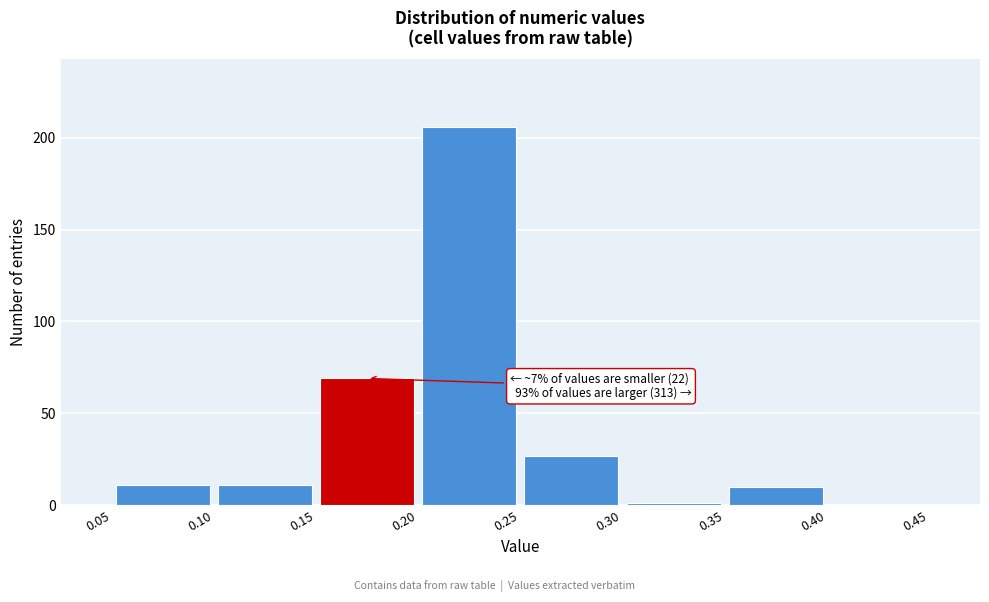

Over which range of the x-axis is the bar tallest?

0.20 to 0.25